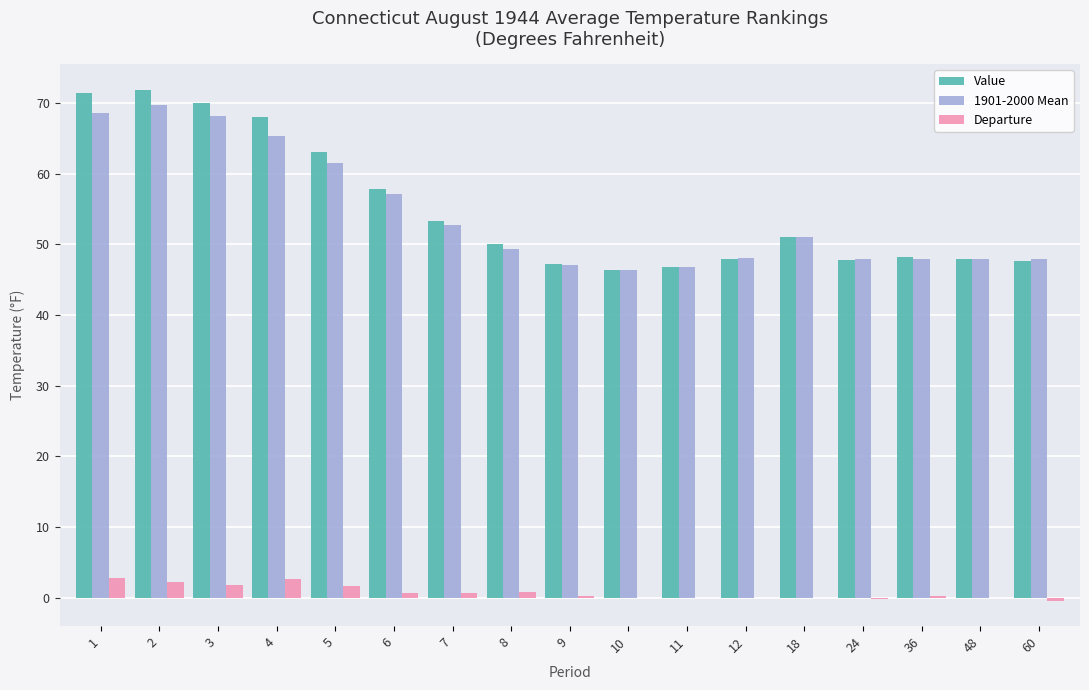

Does the chart contain stacked bars?

No